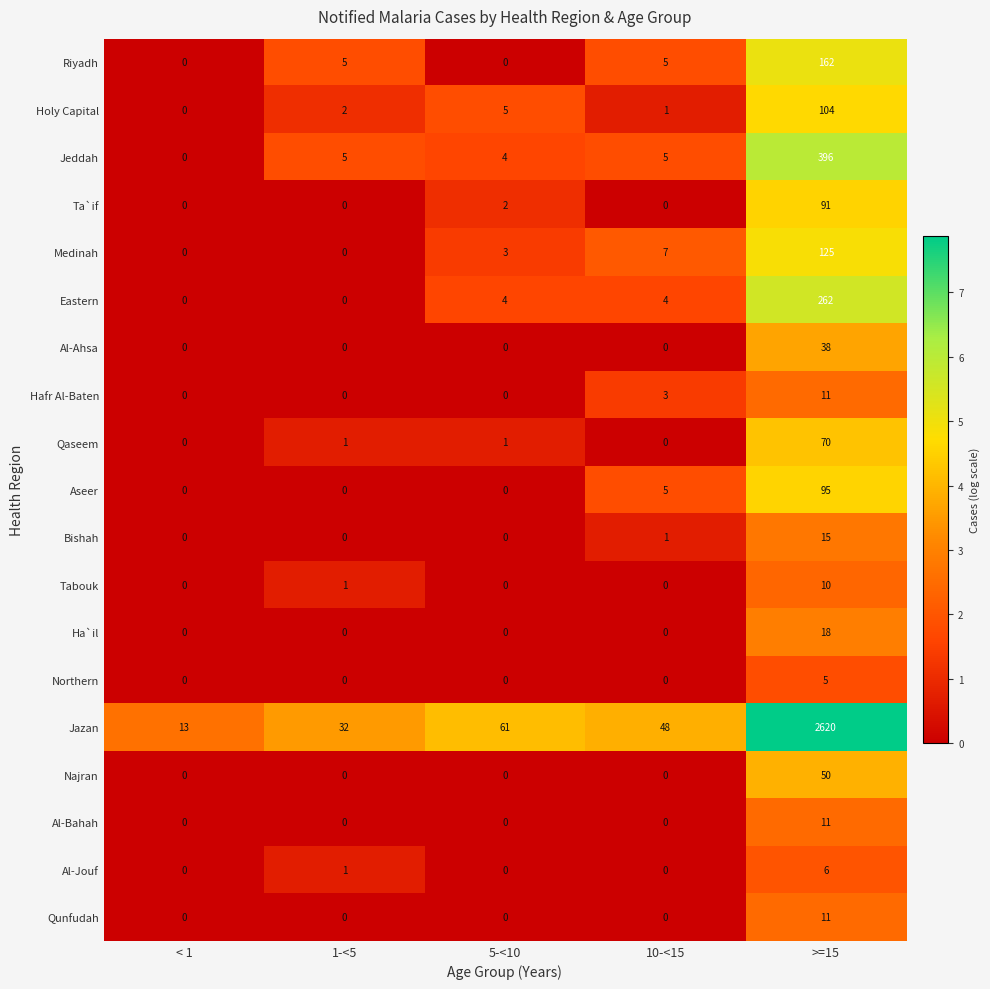

At which category does the chart reach its peak across all series?

>=15